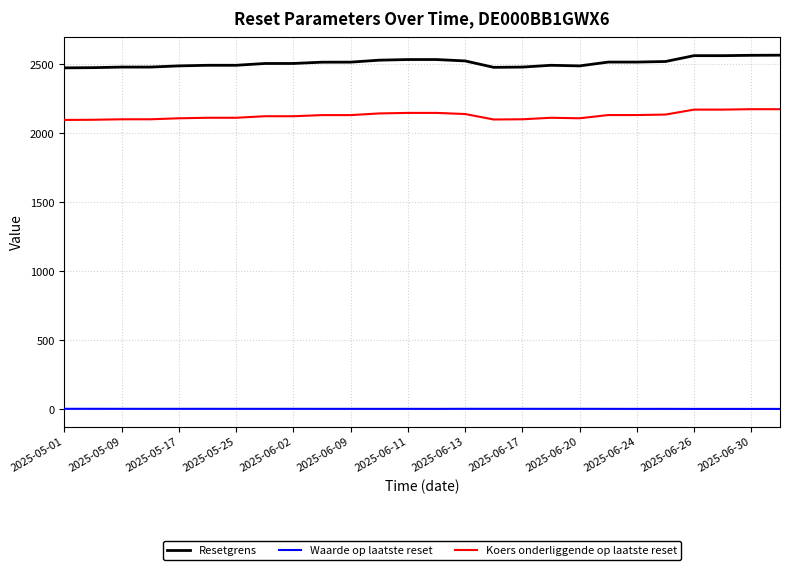

Which series has the largest total across all categories?

Resetgrens